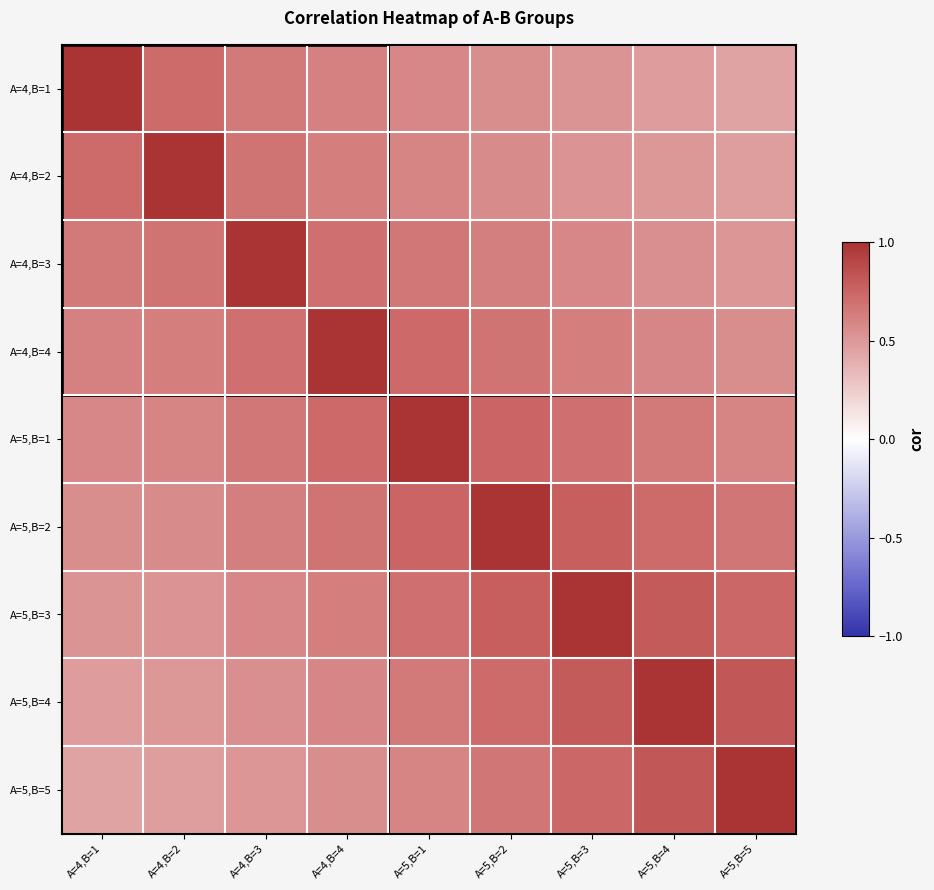

How many series are shown in this chart?

9